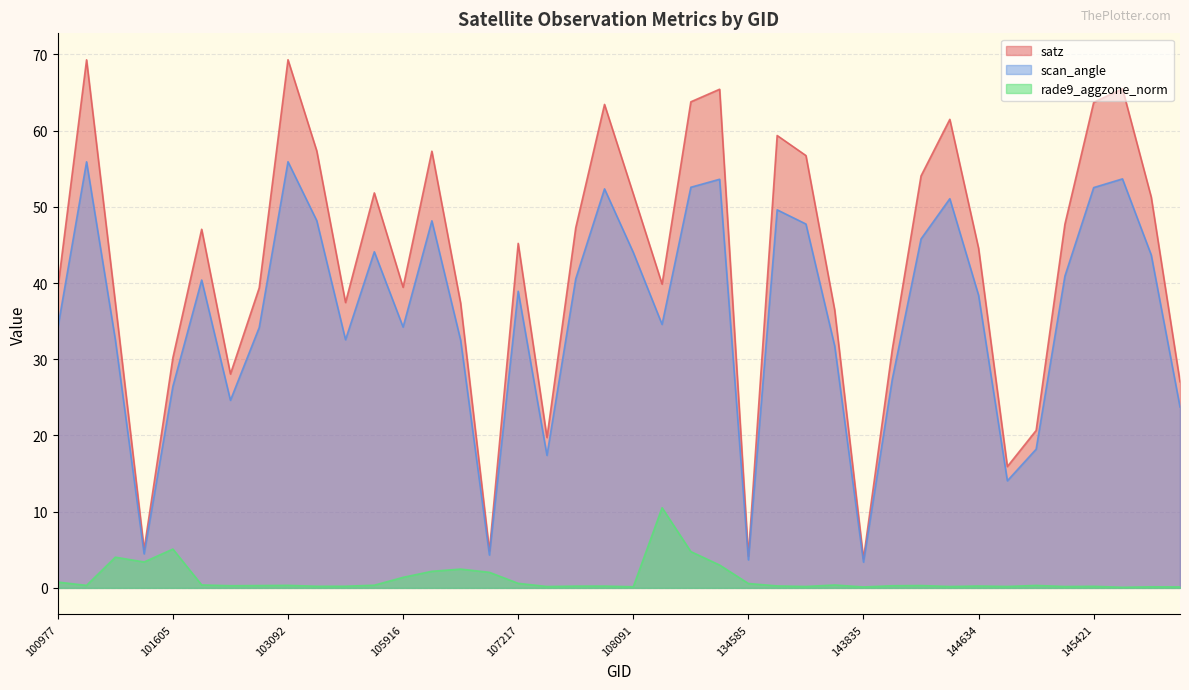

Reading left to right, extract all data points from this chart.

satz: 39.3	69.3	37.4	5.0	30.2	47.0	28.1	39.4	69.3	57.3	37.4	51.8	39.4	57.3	37.4	4.9	45.2	19.7	47.2	63.4	51.7	39.9	63.8	65.4	4.2	59.4	56.7	36.5	3.8	31.3	54.0	61.5	44.5	15.9	20.7	47.7	63.7	65.5	51.3	27.1
scan_angle: 34.1	55.9	32.6	4.5	26.4	40.4	24.6	34.2	55.9	48.2	32.6	44.1	34.2	48.2	32.5	4.3	38.9	17.4	40.5	52.4	44.0	34.6	52.6	53.6	3.7	49.6	47.7	31.7	3.4	27.4	45.8	51.1	38.4	14.1	18.2	40.9	52.5	53.7	43.7	23.7
rade9_aggzone_norm: 0.8	0.3	4.0	3.4	5.1	0.4	0.3	0.3	0.3	0.2	0.2	0.4	1.4	2.2	2.5	2.0	0.6	0.2	0.2	0.2	0.2	10.5	4.8	3.0	0.6	0.3	0.2	0.4	0.1	0.3	0.3	0.2	0.2	0.2	0.3	0.2	0.2	0.1	0.1	0.1